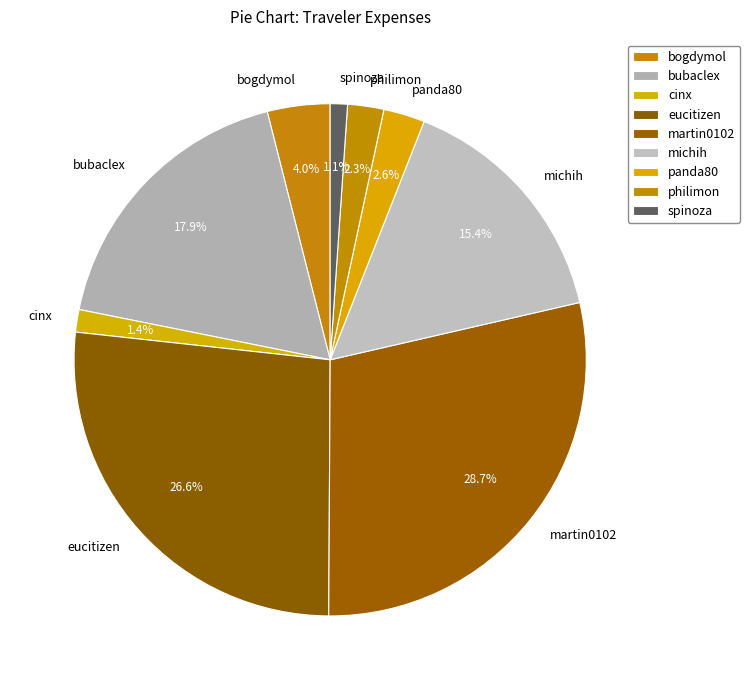

To the nearest percent, what is the combined percentage of bogdymol and philimon?

6%